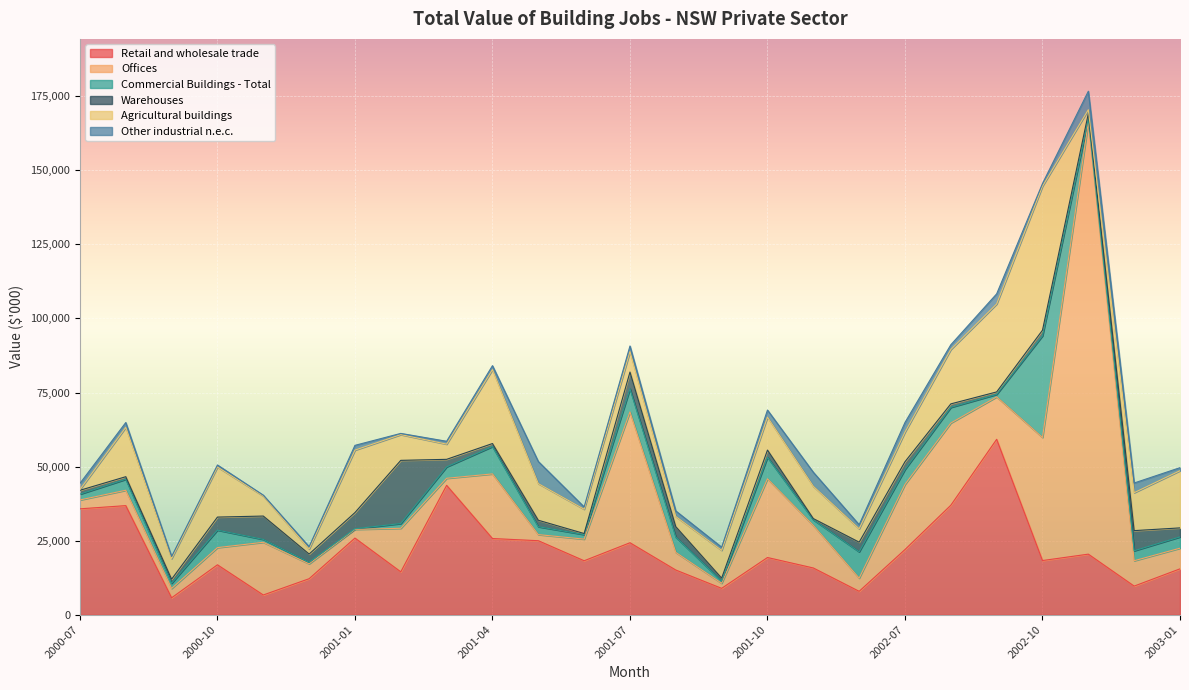

Between 2001-03 and 2000-12, which is larger?

2001-03